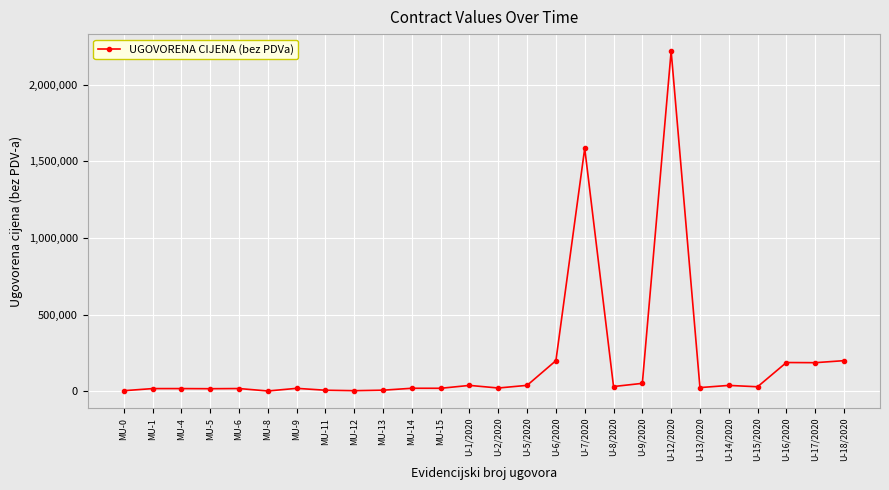

True or false: the data has more than 1 interior local peaks.

True